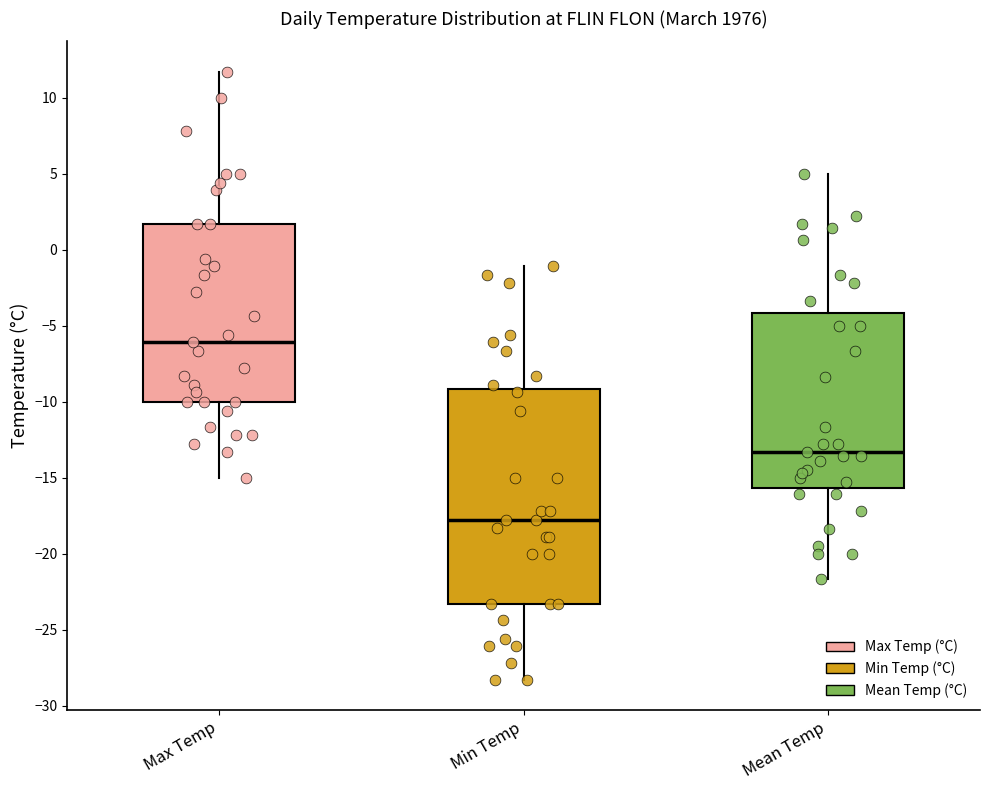

Where does the lower whisker of the box for Max Temp end on the y-axis? The values are not printed on the chart, so give them approximately, as read against the axis.

-15.0